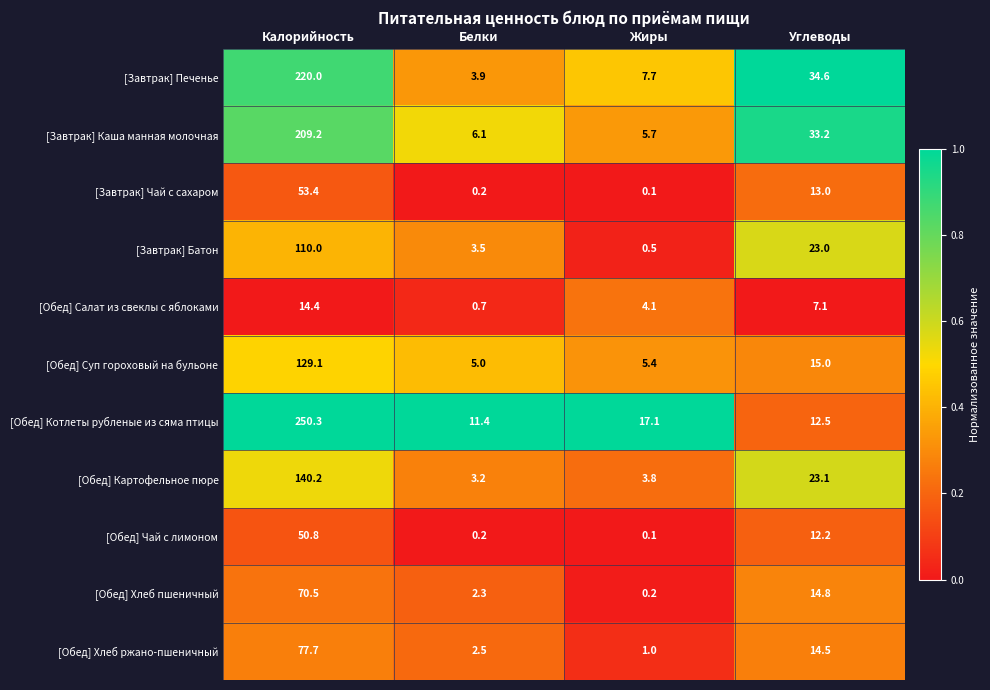

At how many categories does at least one series exceed 0?

4